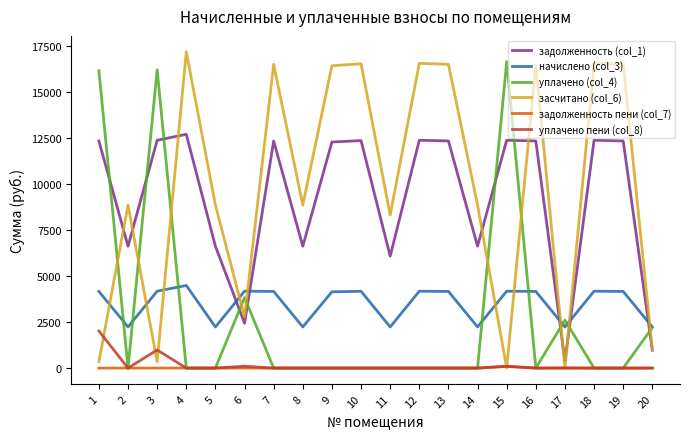

What is the highest value of the засчитано (col_6) series?

17196.2